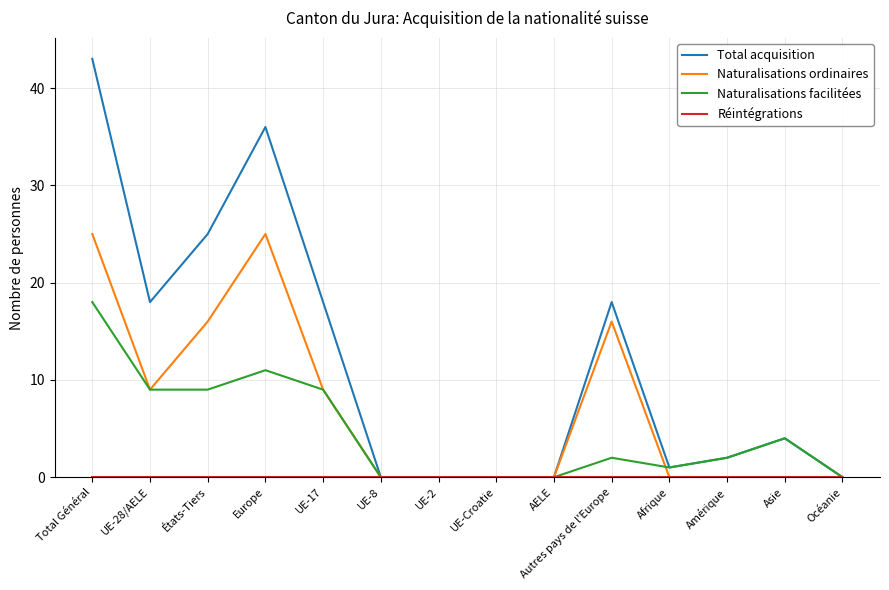

Count the number of data series in this chart.

4